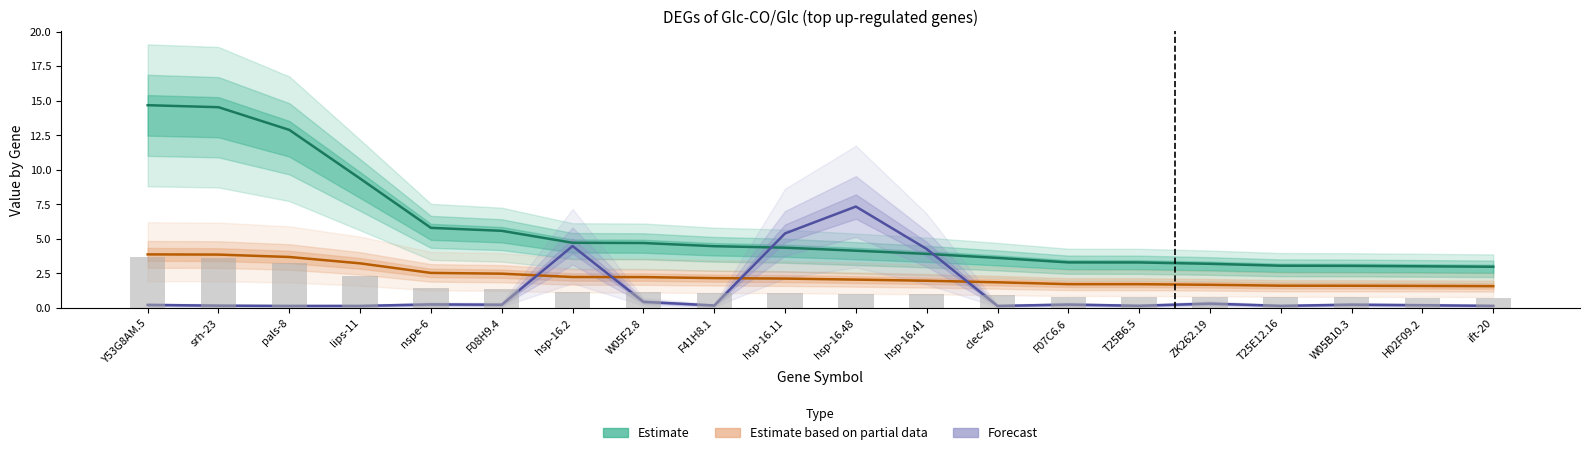

List the labels in order of -log10(Pvalue) (Forecast) value, largest first.

hsp-16.48, hsp-16.11, hsp-16.2, hsp-16.41, W05F2.8, ZK262.19, nspe-6, F07C6.6, W05B10.3, F08H9.4, Y53G8AM.5, H02F09.2, F41H8.1, srh-23, T25B6.5, T25E12.16, ift-20, lips-11, clec-40, pals-8